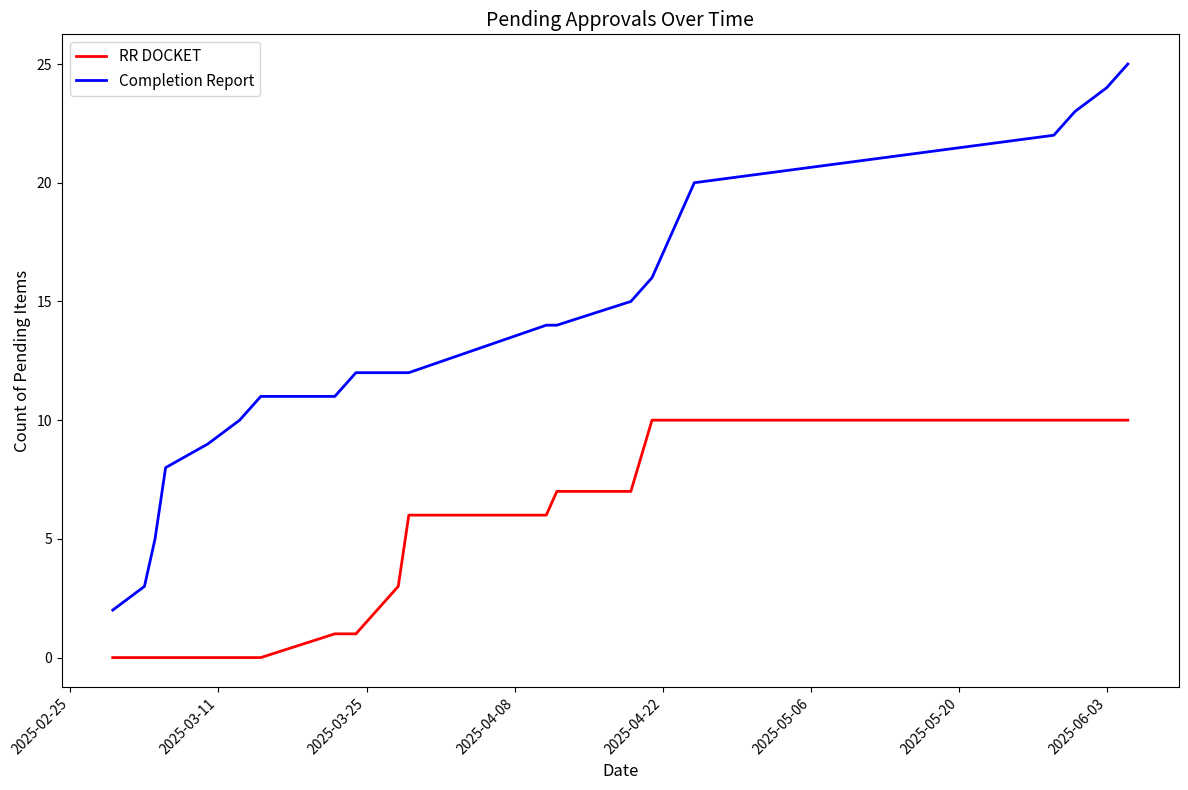

True or false: RR DOCKET and Completion Report cross at least once.

False